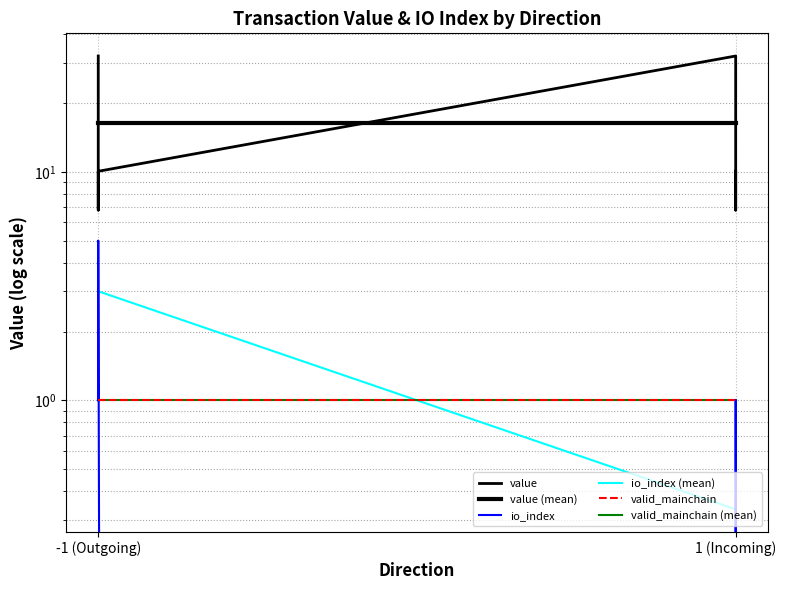

Which series has the largest range (max minus min)?

value